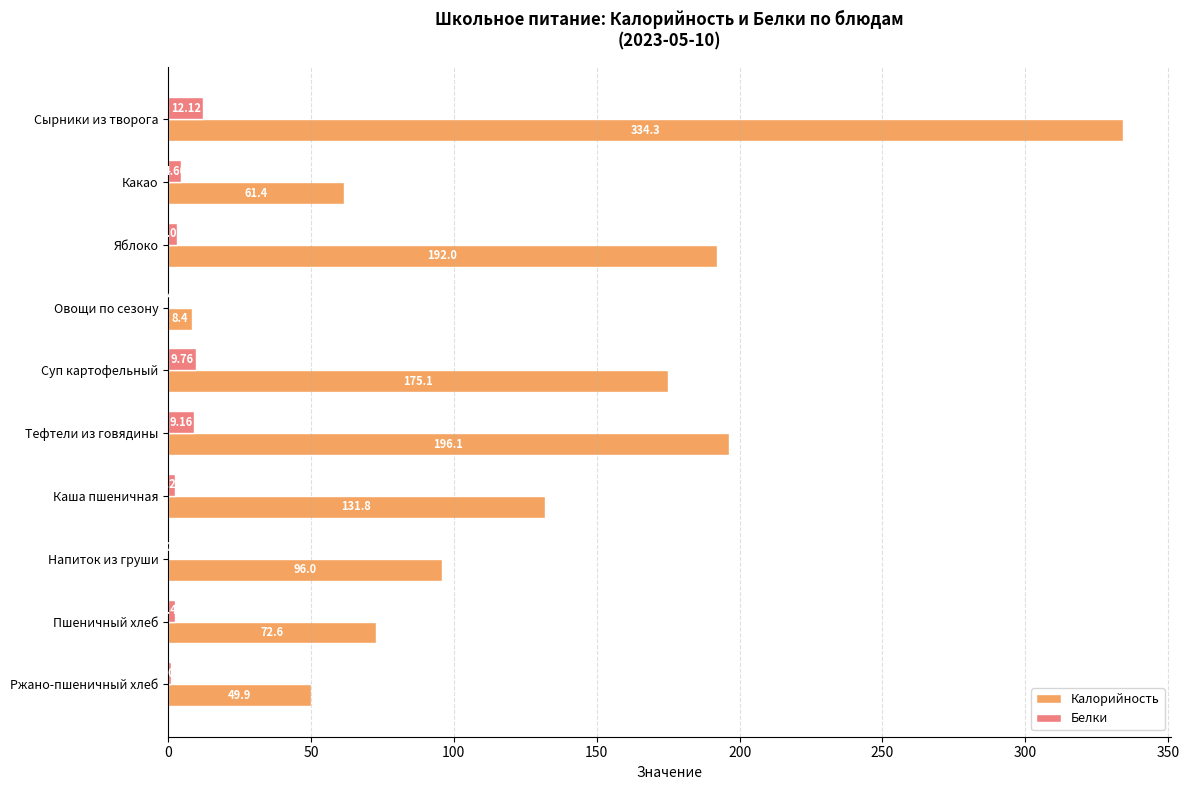

Between Суп картофельный and Пшеничный хлеб, which series saw the biggest shift?

Калорийность